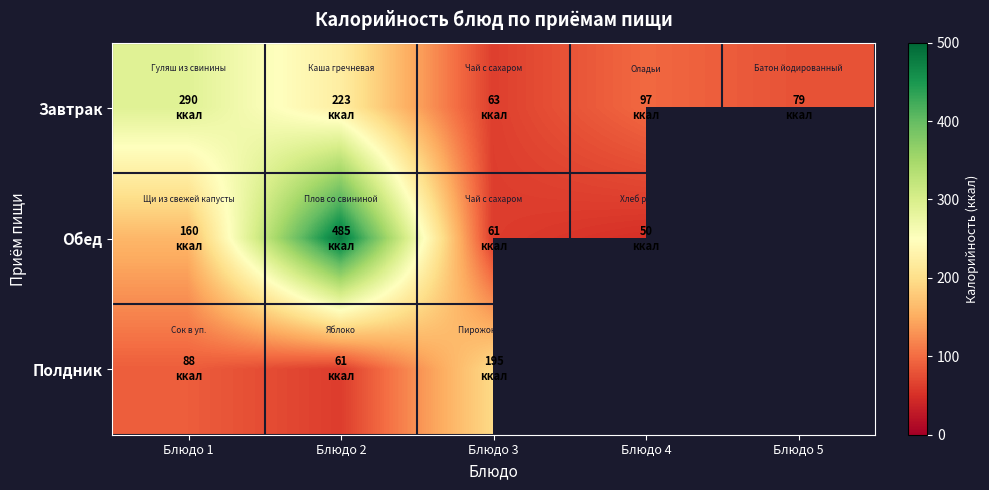

Between Блюдо 1 and Блюдо 4, which series saw the biggest shift?

Завтрак